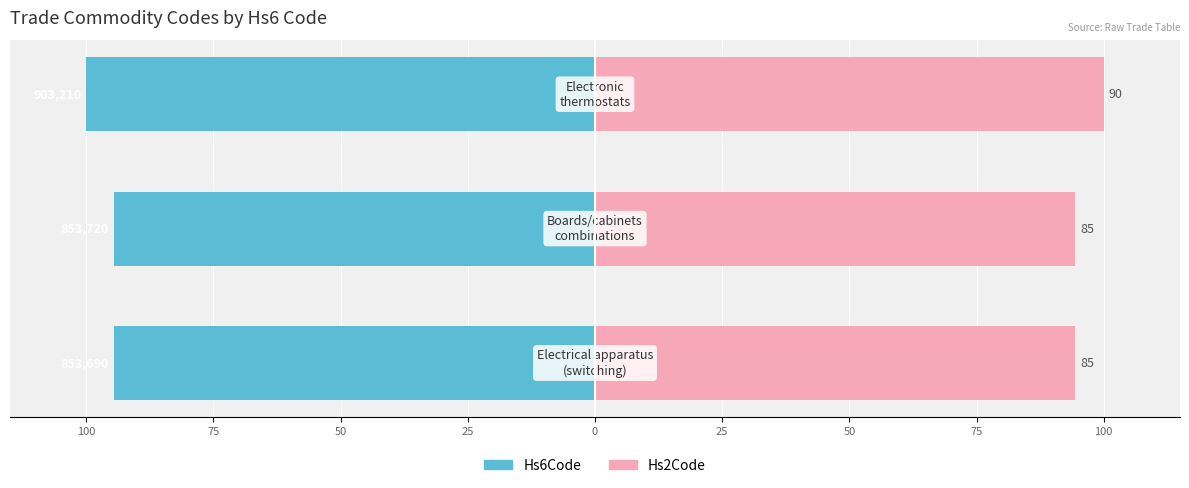

What is the value of the Hs6Code bar at the 1st from the left?

-94.5